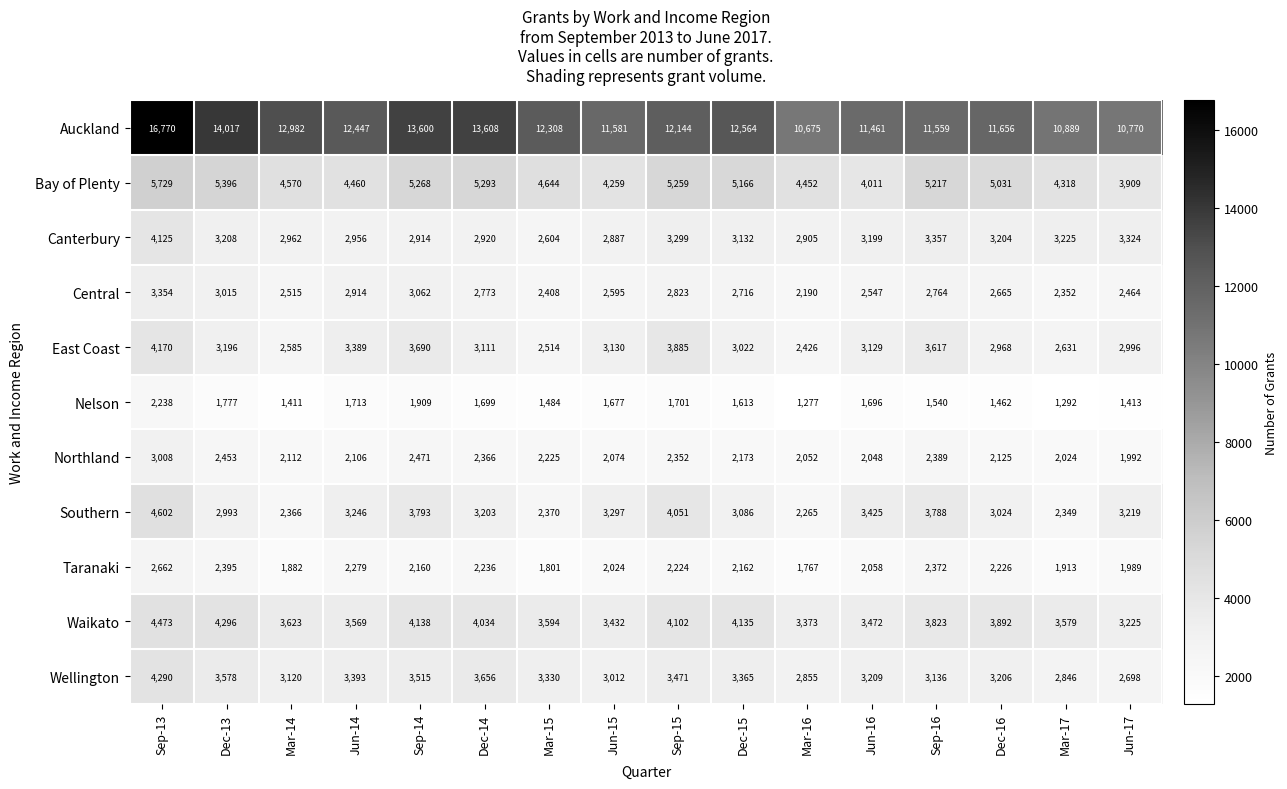

What is the average value of the Bay of Plenty series?

4811